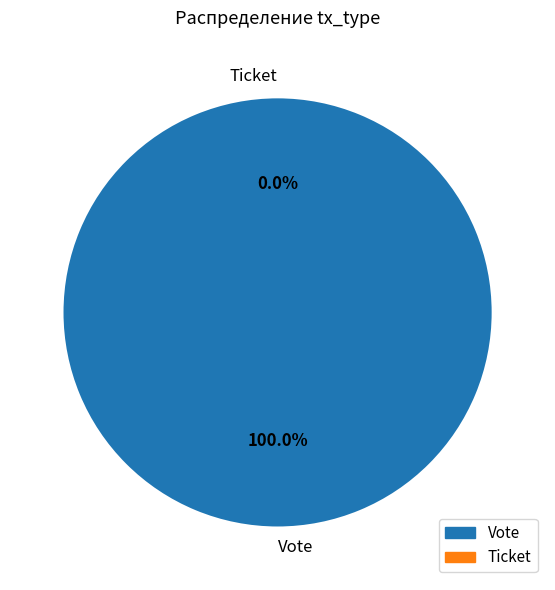

True or false: Ticket accounts for 0% of the total.

True